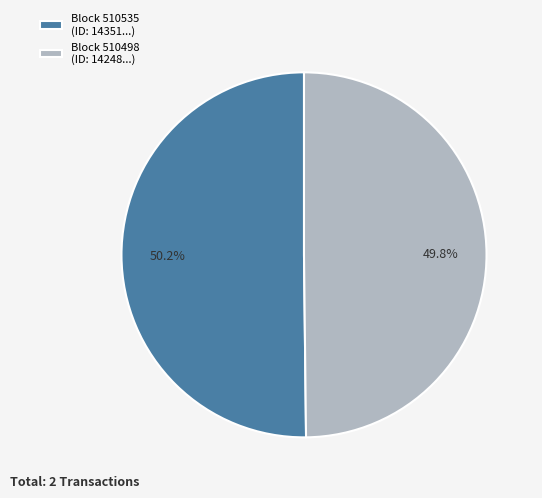

Is there any slice that represents more than half of the pie?

Yes